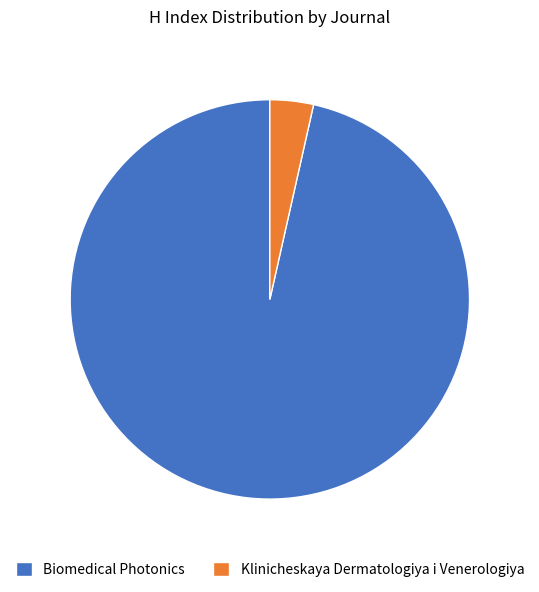

Do Biomedical Photonics and Klinicheskaya Dermatologiya i Venerologiya together represent more than half of the pie?

Yes